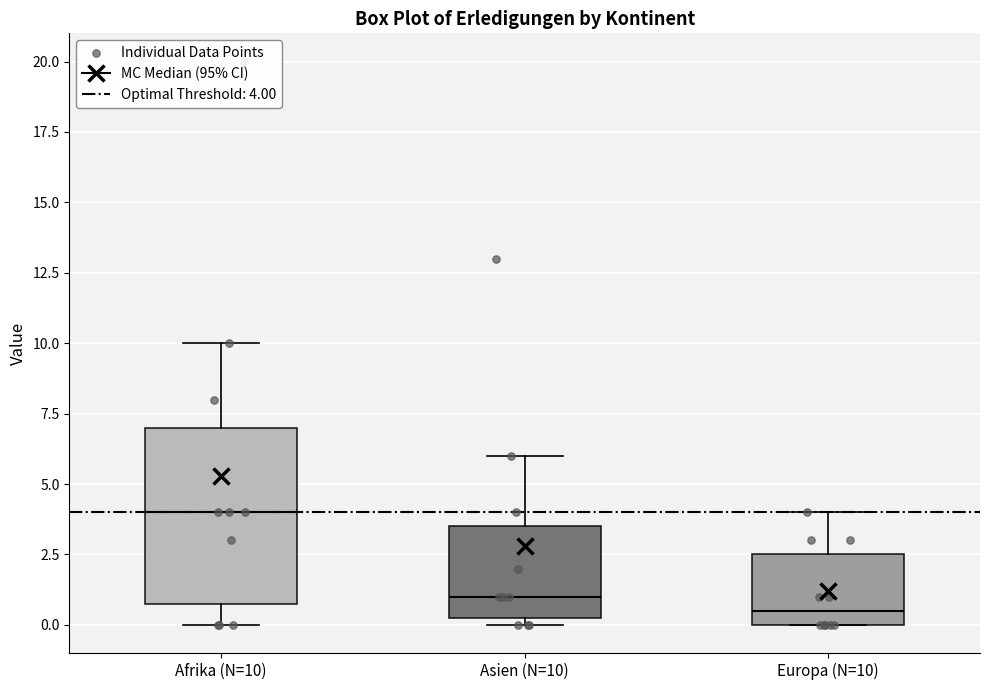

Which box is the tallest, from its lower edge to its upper edge?

Afrika (N=10)